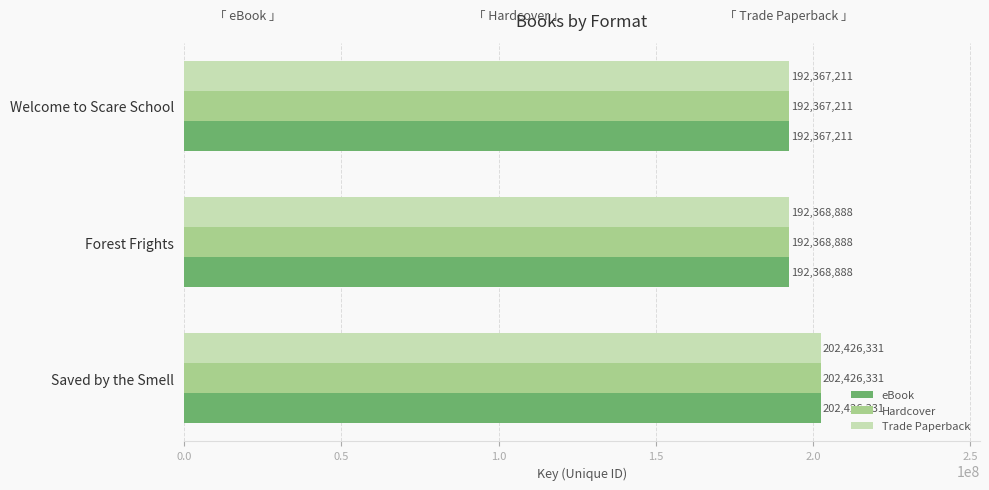

Which category has the lowest value across all series?

Welcome to Scare School